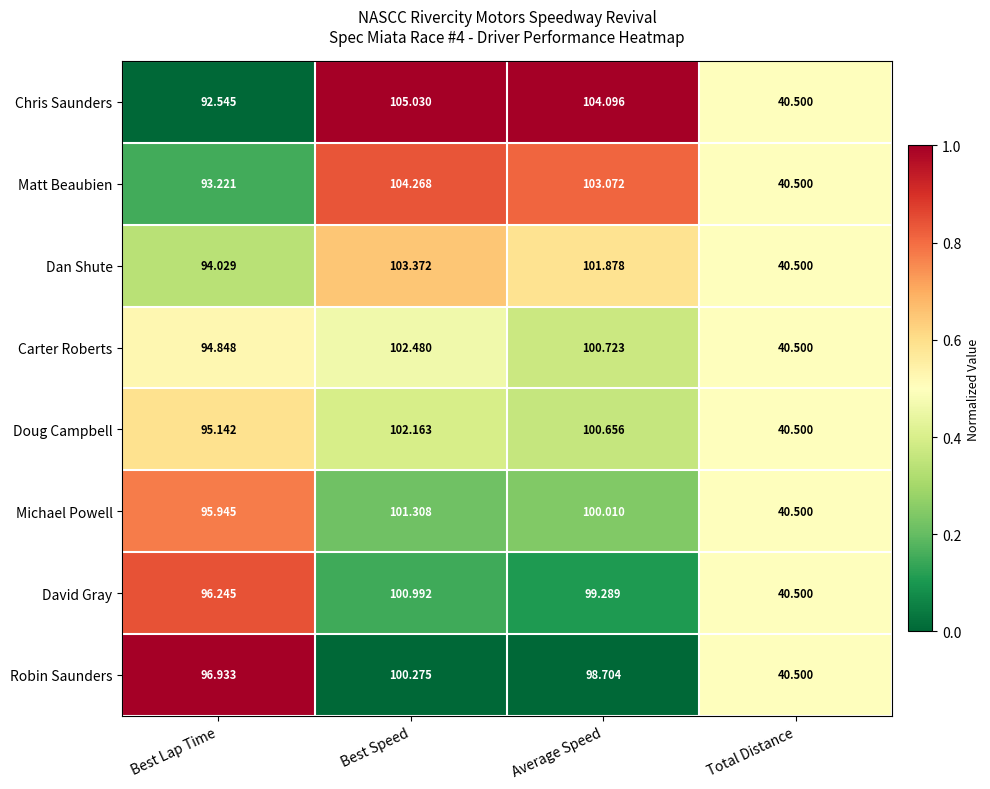

Rank the series at Best Speed from lowest to highest value.

Robin Saunders, David Gray, Michael Powell, Doug Campbell, Carter Roberts, Dan Shute, Matt Beaubien, Chris Saunders